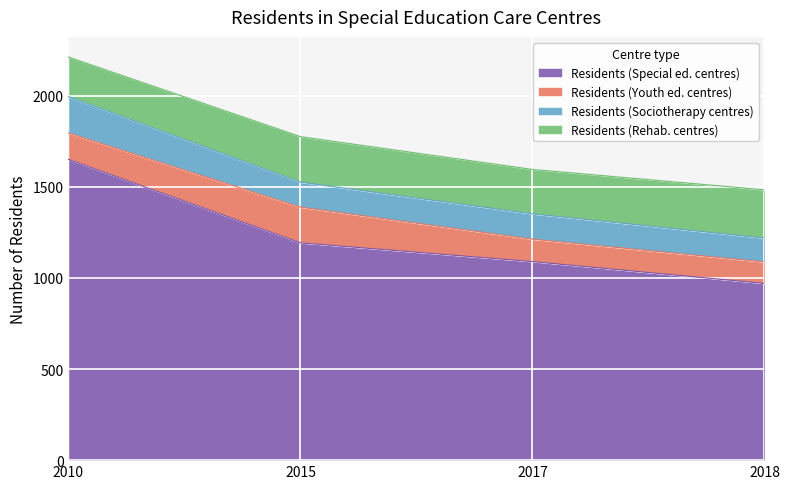

Between 2010 and 2018, which series saw the biggest shift?

Residents (Special ed. centres)